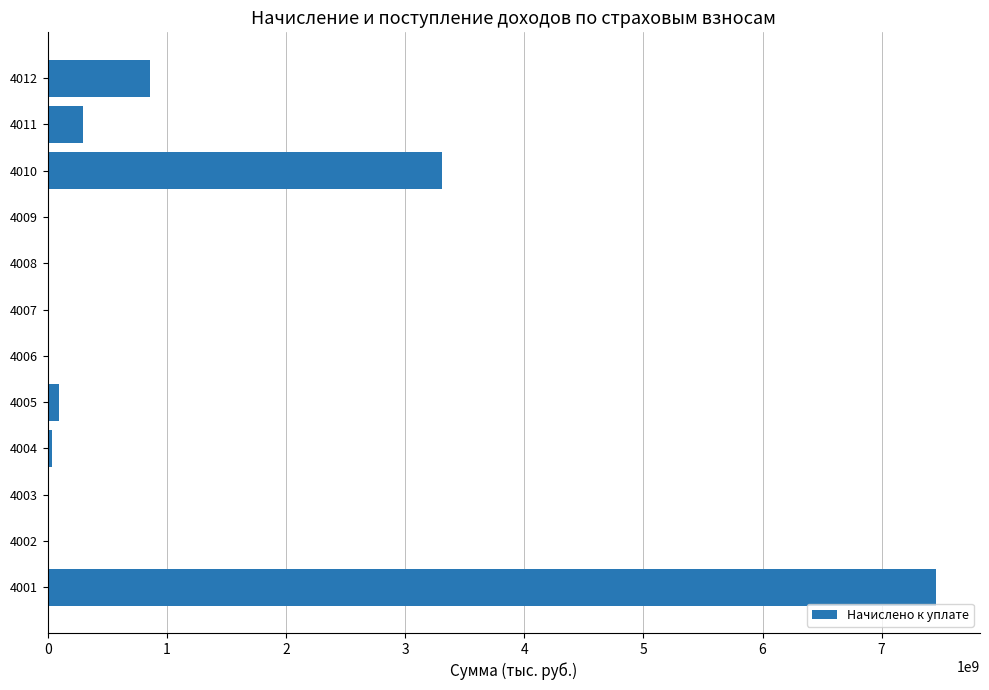

What is the greatest value displayed?

7452686057